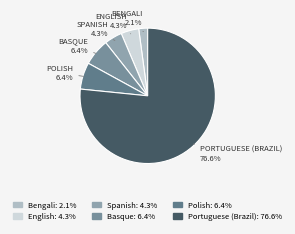

To the nearest percent, what percentage of the pie is Spanish?

4%